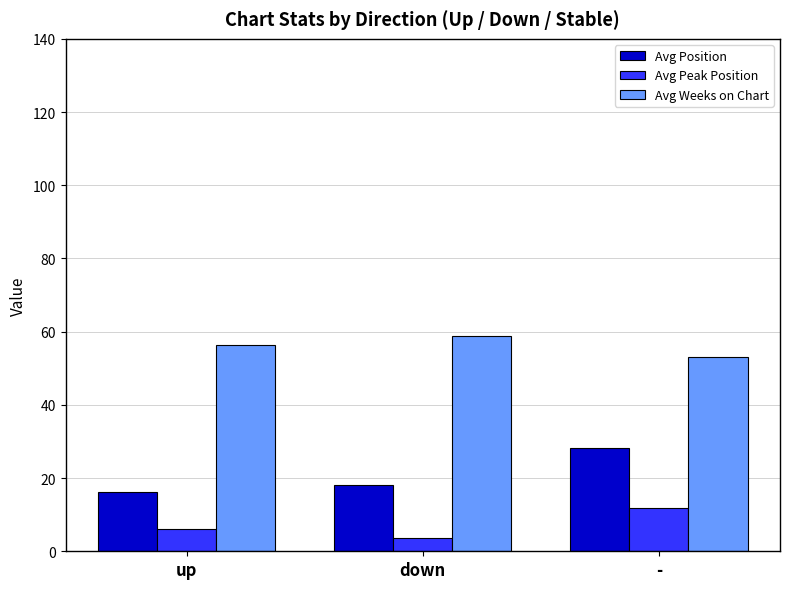

Count the number of data series in this chart.

3